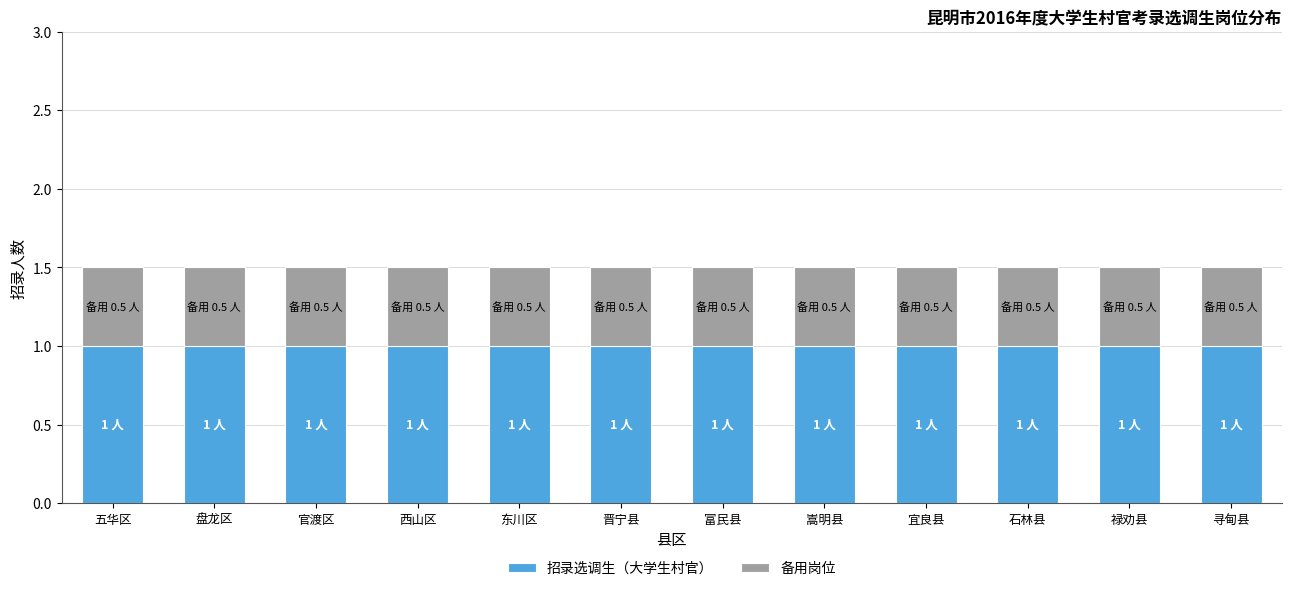

Does the chart contain any negative values?

No